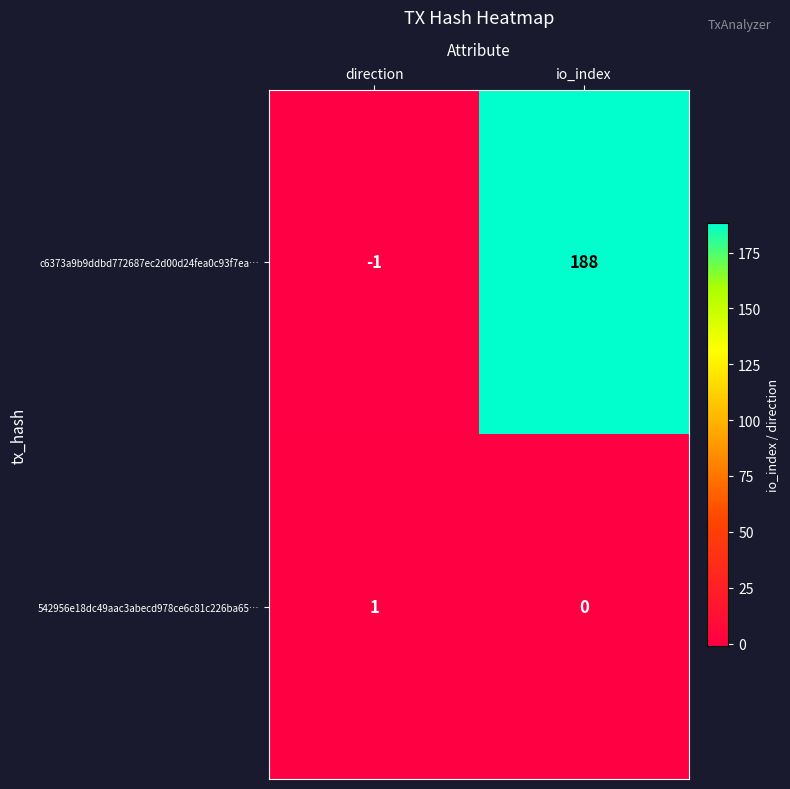

Which series has the widest spread of values?

c6373a9b9ddbd772687ec2d00d24fea0c93f7ea…